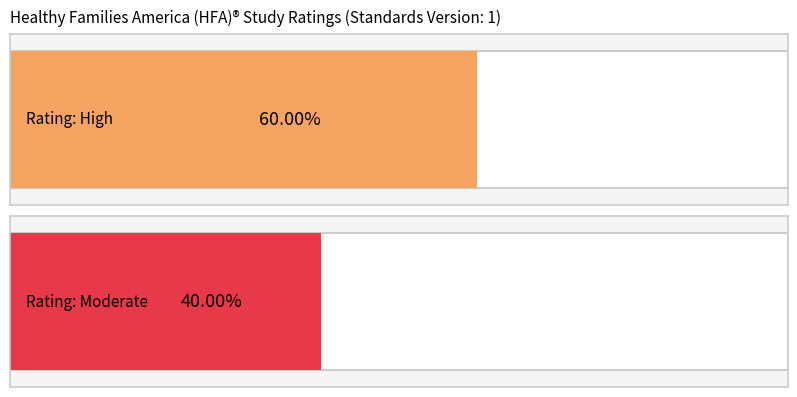

The High series shows 0 at WWHV080111. True or false?

False